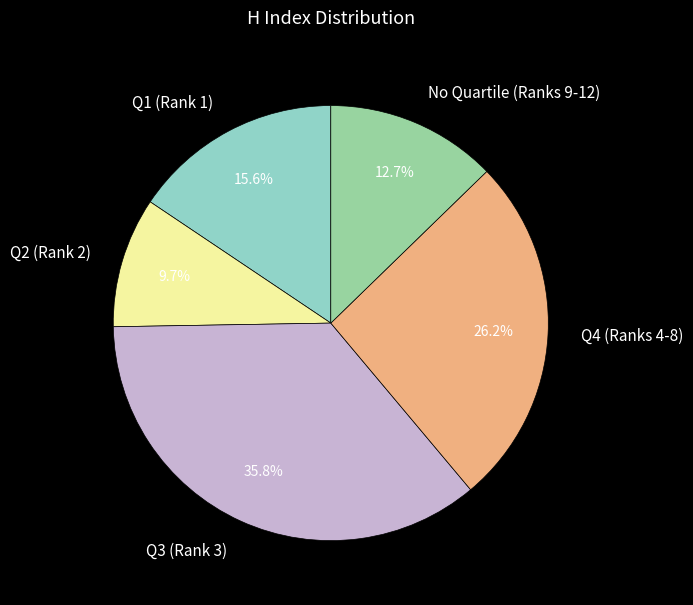

Is there a majority slice in this chart?

No